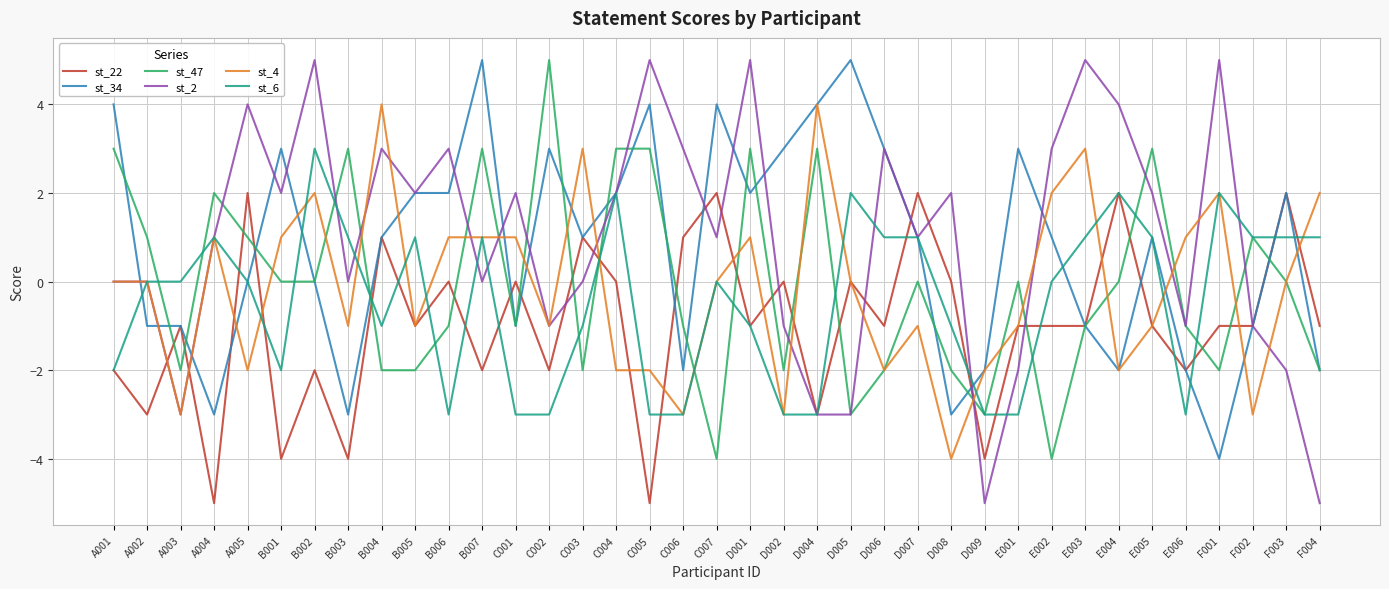

What is the smallest value displayed?

-5